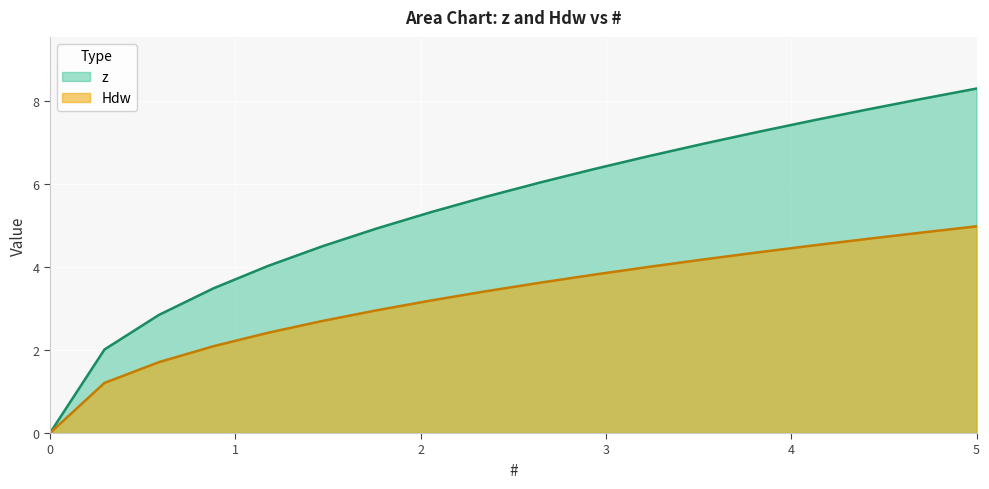

The value of z at 0.8823529411764701 is 3.5. True or false?

True